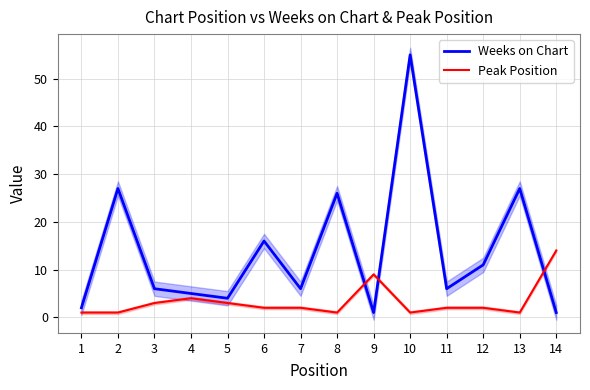

True or false: Weeks on Chart has more than 2 interior local peaks.

True